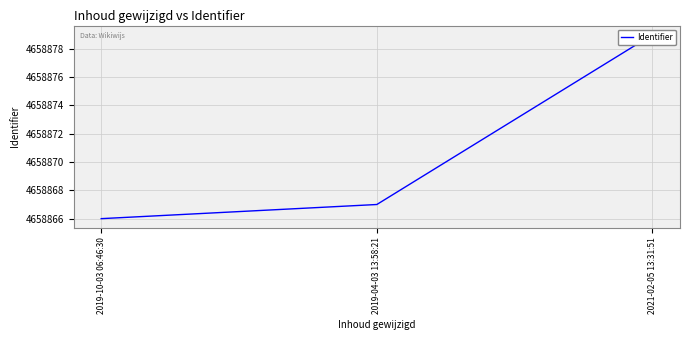

The chart shows a value of 966101 at 2019-04-03 13:58:21. True or false?

False